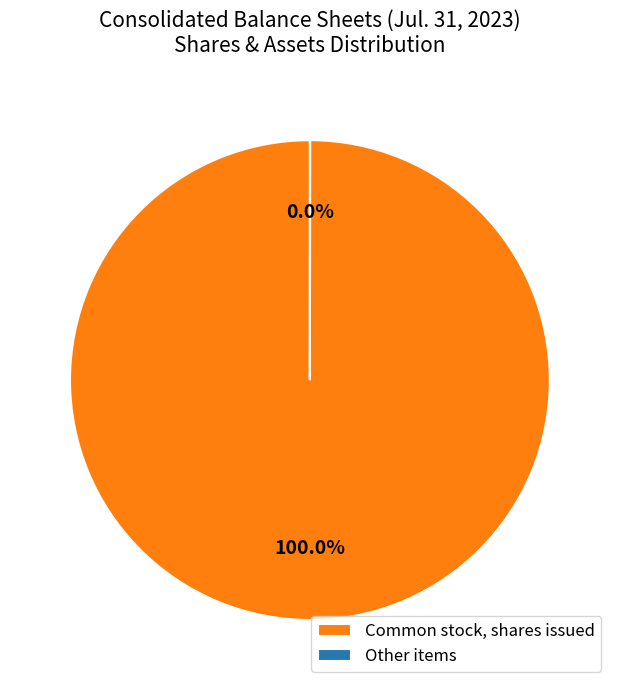

What percentage is the Common stock, shares issued slice, to the nearest percent?

100%